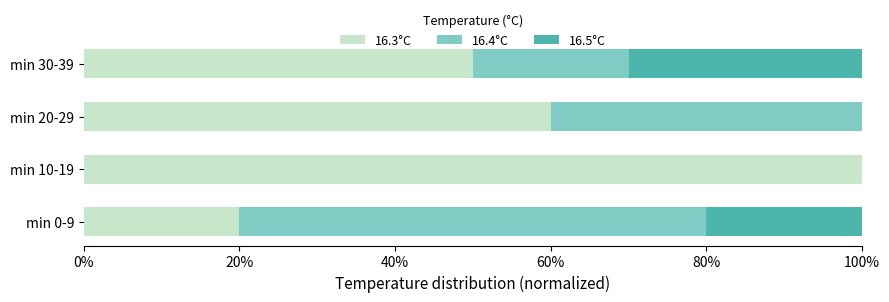

What are all the series names shown in the legend?

16.3°C, 16.4°C, 16.5°C